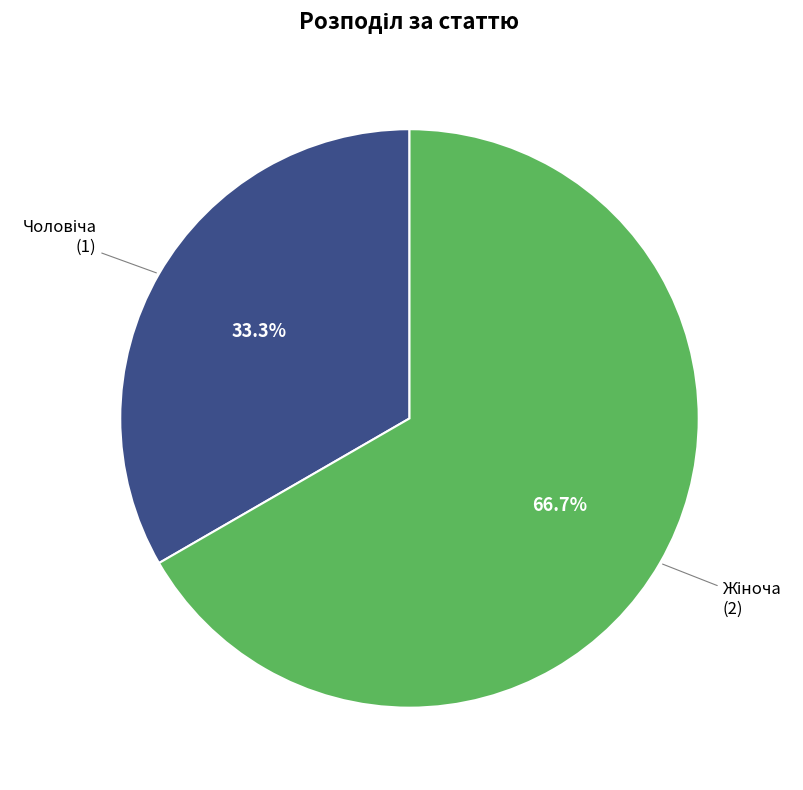

Is there a majority slice in this chart?

Yes